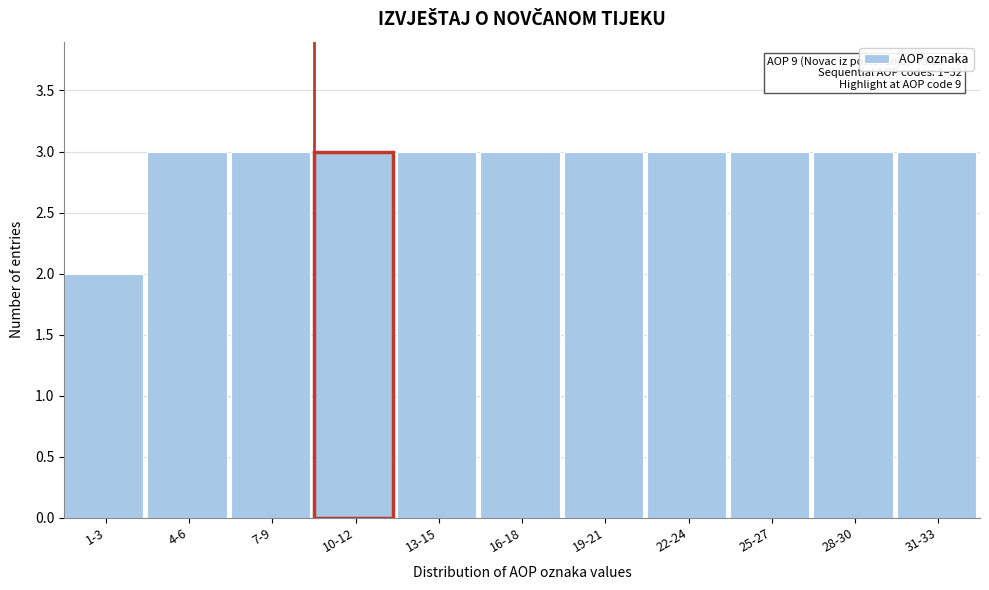

Reading right to left, extract all data points from this chart.

31-33=3	28-30=3	25-27=3	22-24=3	19-21=3	16-18=3	13-15=3	10-12=3	7-9=3	4-6=3	1-3=2